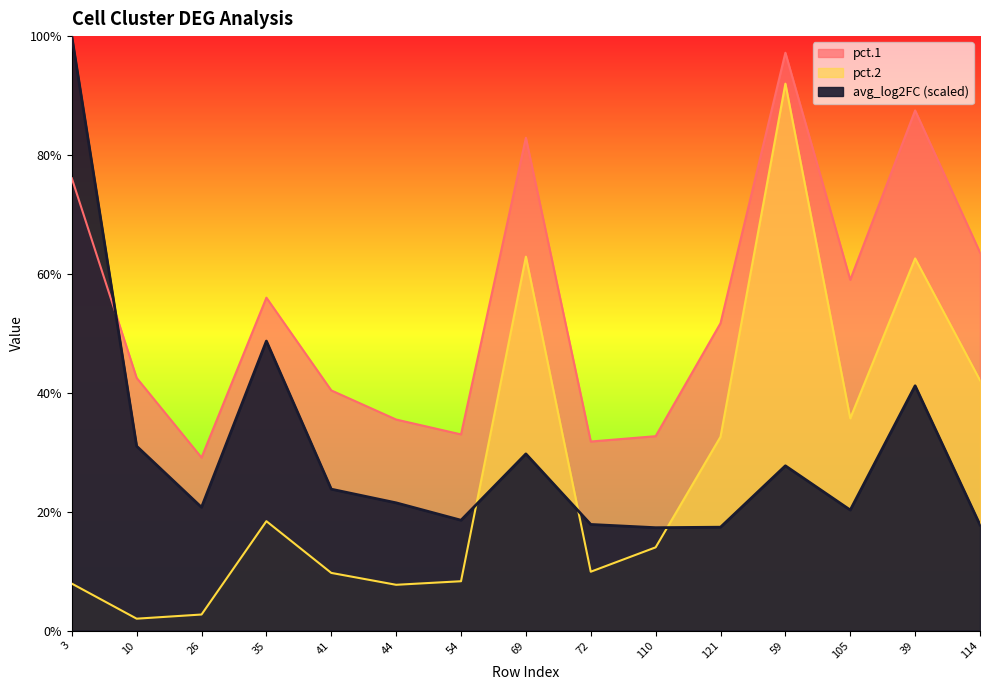

At which category does the chart reach its minimum across all series?

10